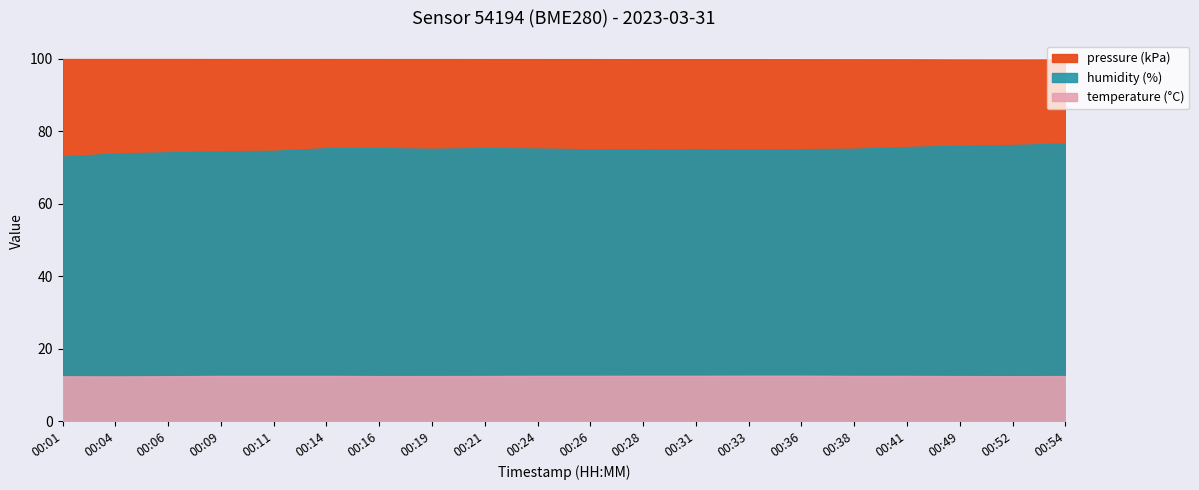

True or false: temperature and pressure cross at least once.

False